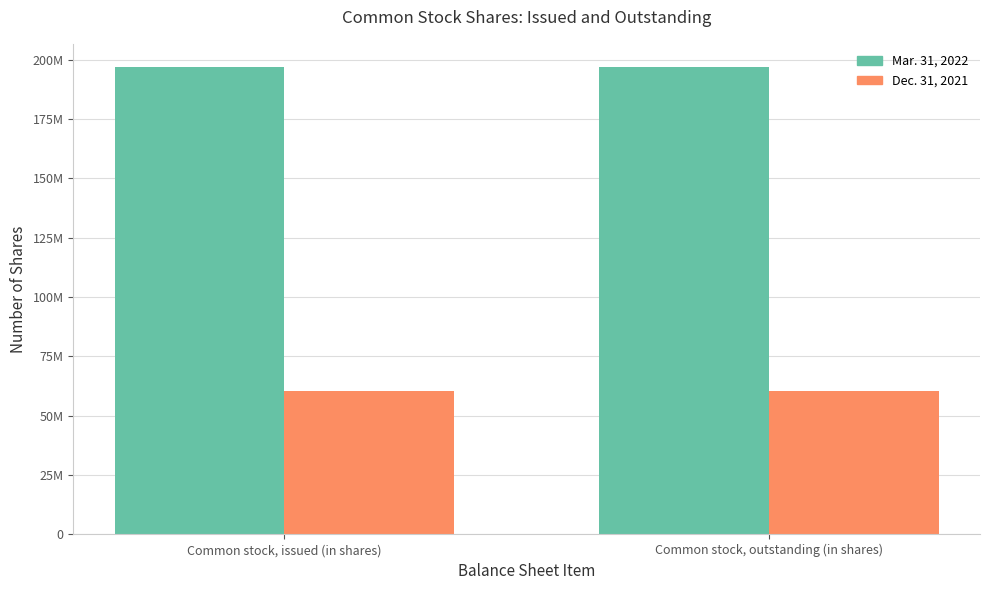

Are the bars grouped side by side (vs. stacked)?

Yes